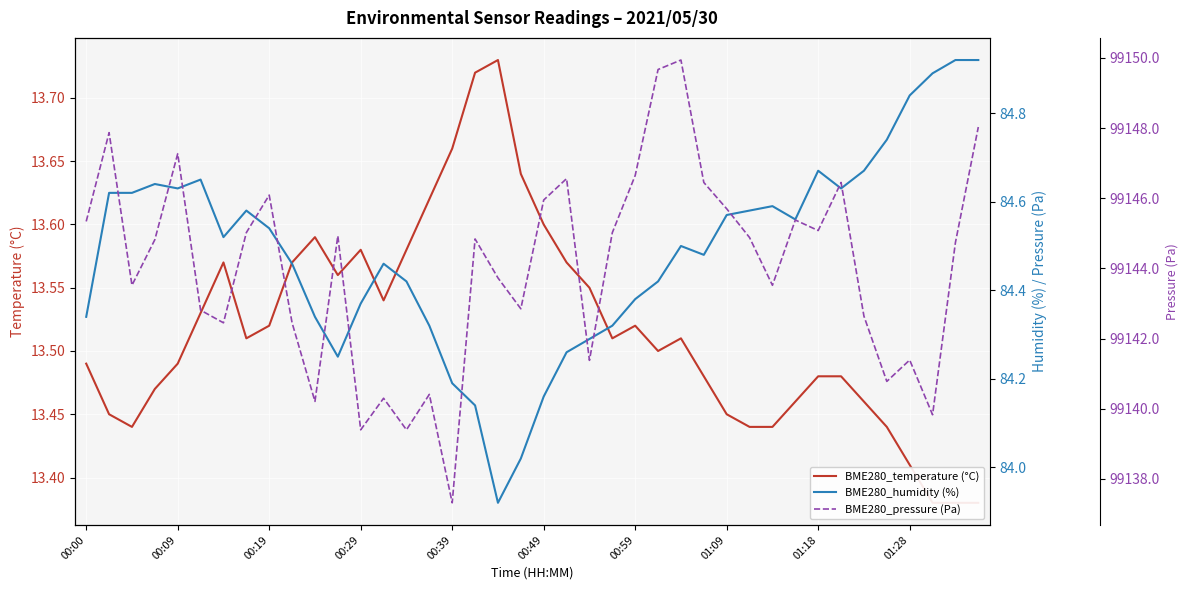

True or false: BME280_temperature (°C) has a value of 18.4 at 34.

False